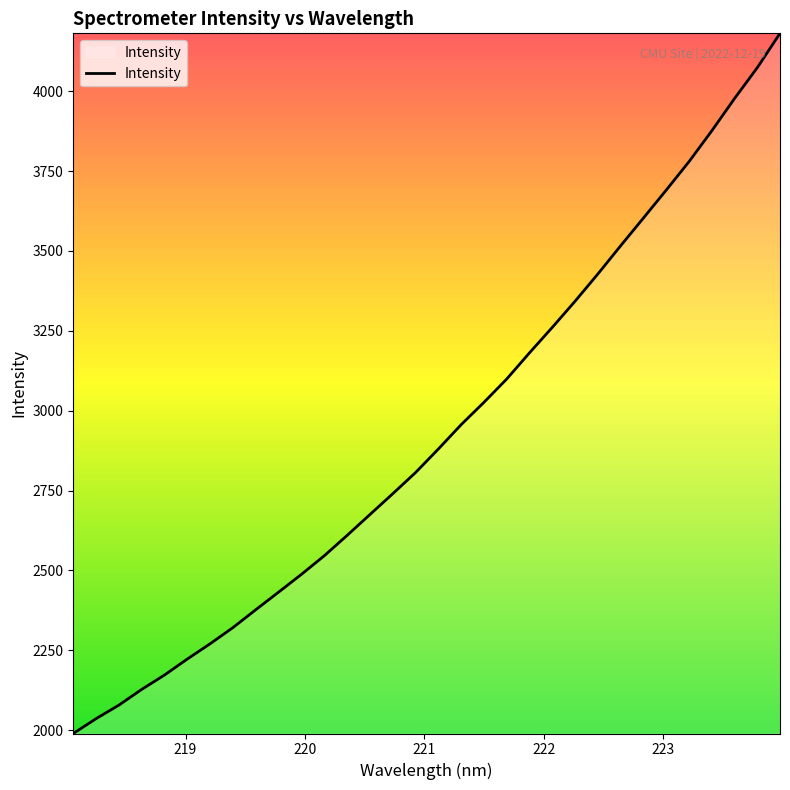

What is the maximum value shown in the chart?

4181.1